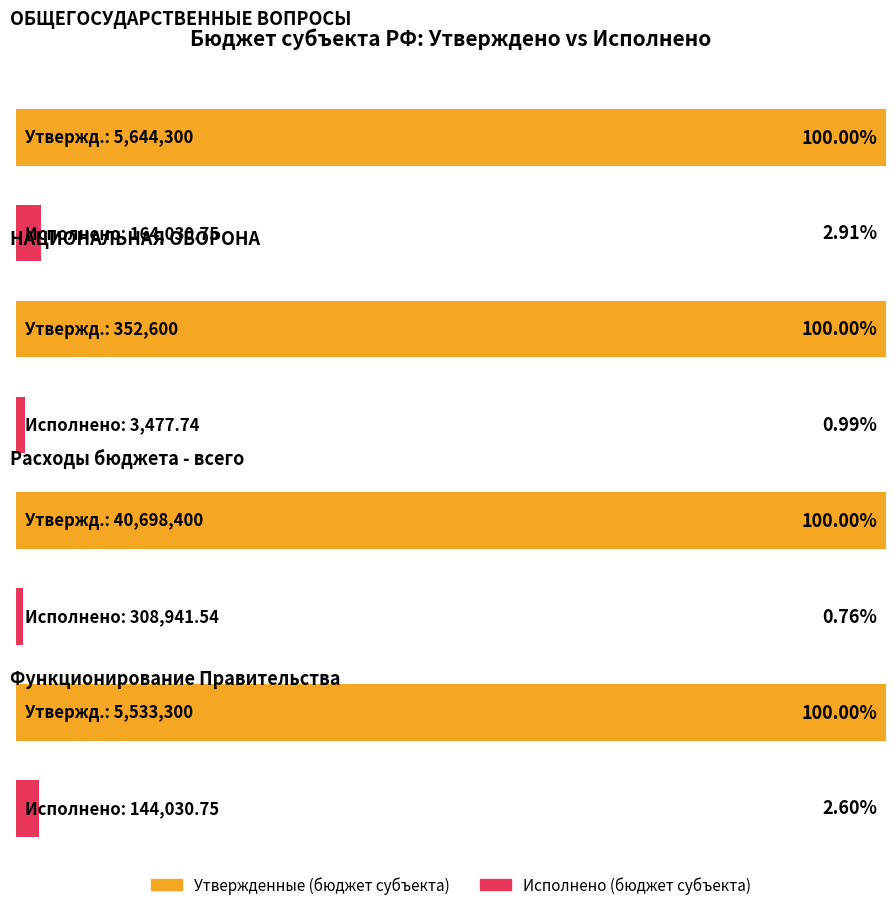

The value of Исполнено (бюджет субъекта) at Расходы бюджета - всего is 308941.5. True or false?

True